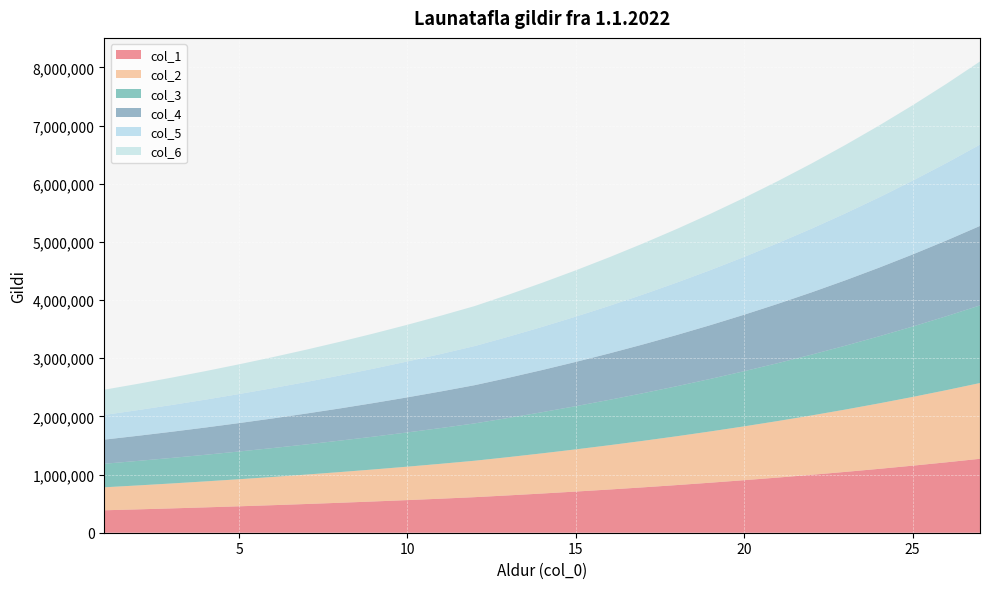

Reading left to right, transcribe all the data shown in this chart.

col_1: 1=385707	2=401593	3=418272	4=435786	5=454175	6=473484	7=493758	8=515046	9=537399	10=560868	11=585512	12=611387	13=641956	14=674054	15=707757	16=743145	17=780302	18=819317	19=860283	20=903297	21=948462	22=995885	23=1045679	24=1097963	25=1152861	26=1210504	27=1271030
col_2: 1=395350	2=411633	3=428729	4=446681	5=465529	6=485321	7=506102	8=527922	9=550834	10=574890	11=600150	12=626672	13=658005	14=690906	15=725451	16=761723	17=799810	18=839800	19=881790	20=925879	21=972173	22=1020782	23=1071821	24=1125412	25=1181683	26=1240767	27=1302805
col_3: 1=404992	2=421673	3=439186	4=457575	5=476884	6=497158	7=518446	8=540798	9=564269	10=588911	11=614788	12=641956	13=674054	14=707757	15=743145	16=780302	17=819317	18=860283	19=903297	20=948462	21=995885	22=1045679	23=1097963	24=1152861	25=1210504	26=1271029	27=1334581
col_4: 1=414635	2=431712	3=449642	4=468470	5=488238	6=508995	7=530790	8=553674	9=577704	10=602933	11=629425	12=657241	13=690103	14=724608	15=760839	16=798881	17=838825	18=880766	19=924804	20=971044	21=1019597	22=1070576	23=1124105	24=1180310	25=1239326	26=1301292	27=1366356
col_5: 1=424278	2=441752	3=460099	4=479365	5=499593	6=520832	7=543134	8=566551	9=591139	10=616955	11=644063	12=672526	13=706152	14=741460	15=778533	16=817459	17=858332	18=901249	19=946311	20=993627	21=1043308	22=1095473	23=1150247	24=1207759	25=1268147	26=1331554	27=1398132
col_6: 1=433920	2=451792	3=470556	4=490259	5=510947	6=532670	7=555478	8=579427	9=604574	10=630977	11=658701	12=687810	13=722201	14=758311	15=796226	16=836038	17=877840	18=921732	19=967818	20=1016209	21=1067020	22=1120371	23=1176390	24=1235209	25=1296969	26=1361818	27=1429909